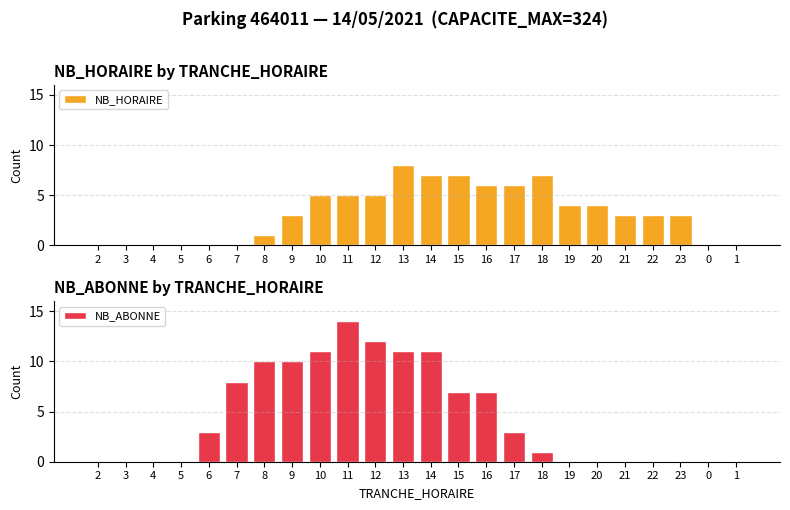

At which label is NB_ABONNE closest to 7?

15